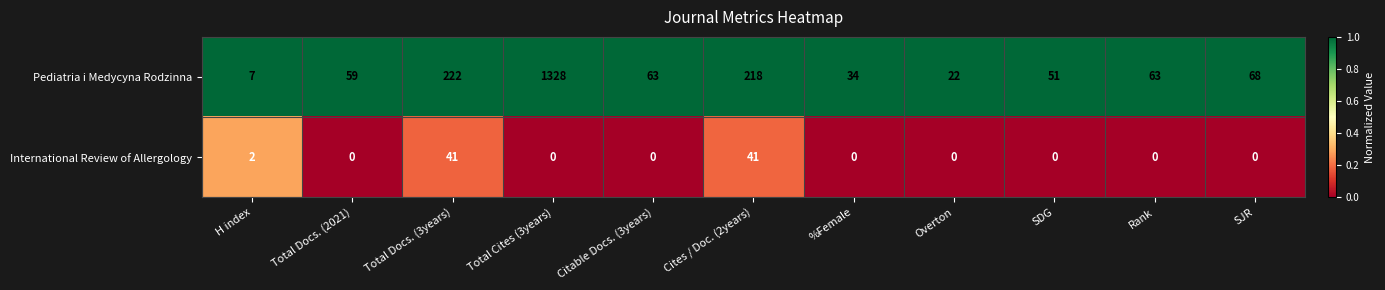

At how many categories does at least one series exceed 0?

11